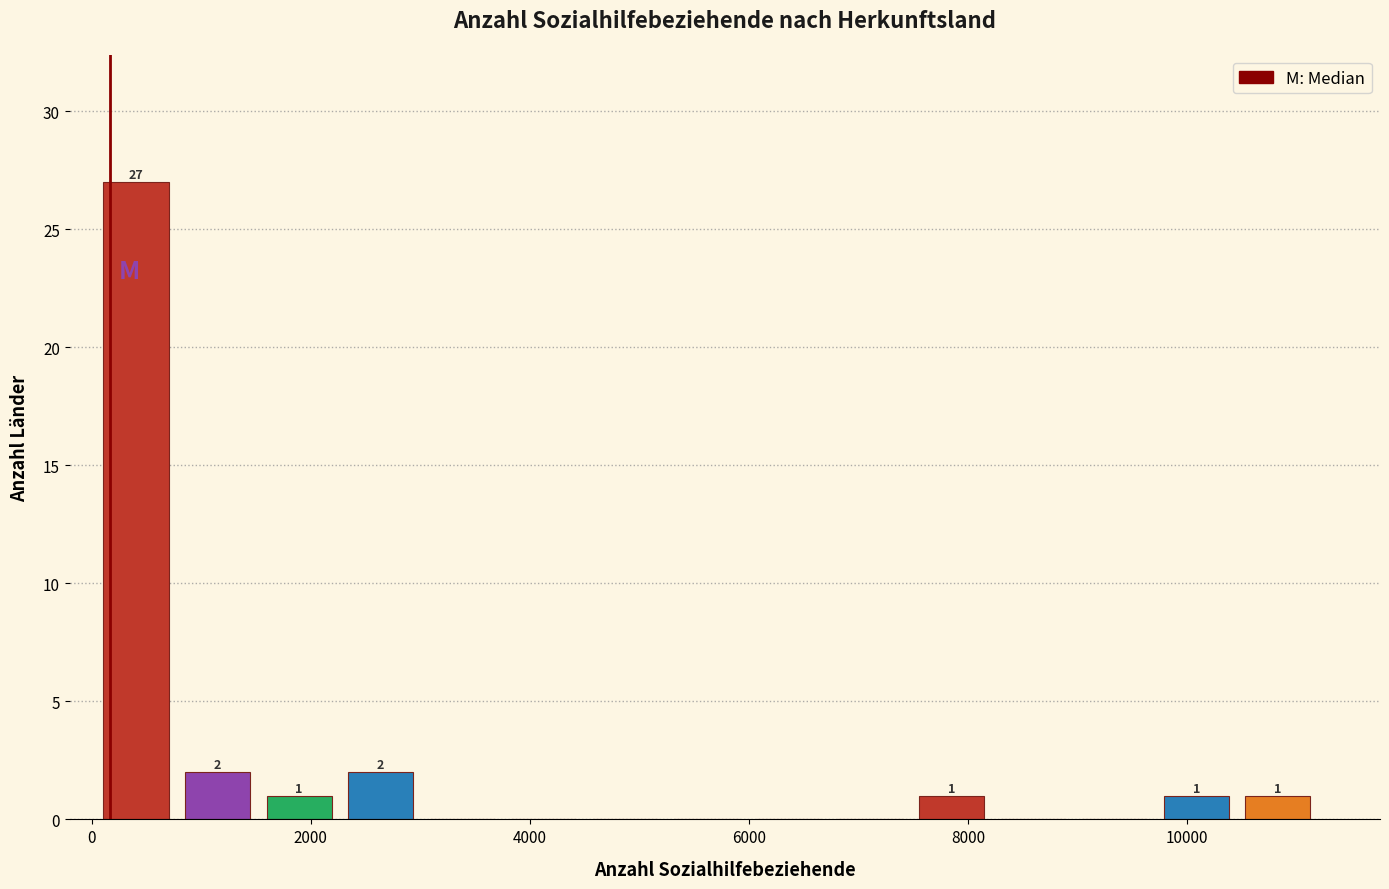

Read against the x-axis, roughly where is the centre of the tallest bar?

400